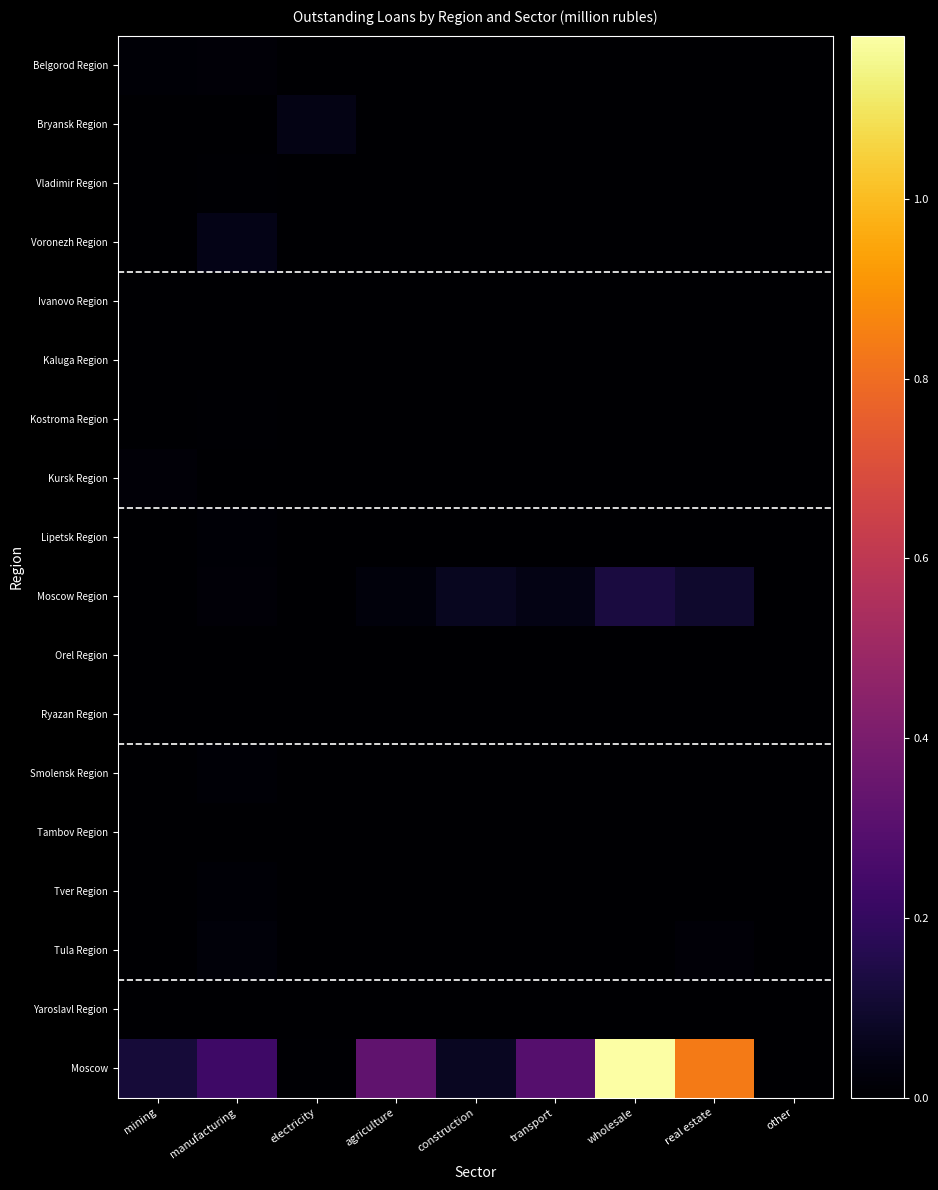

Which series has the largest total across all categories?

Moscow